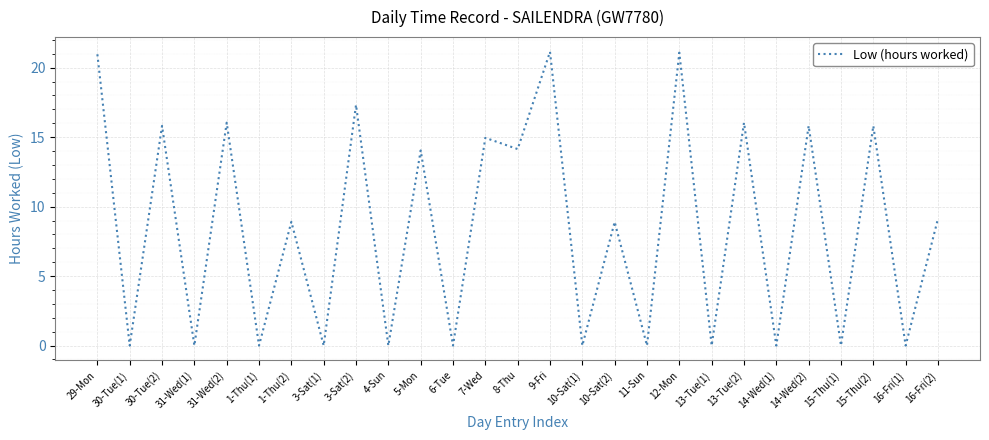

Is it true that the value at 1-Thu(2) is 15.1?

False